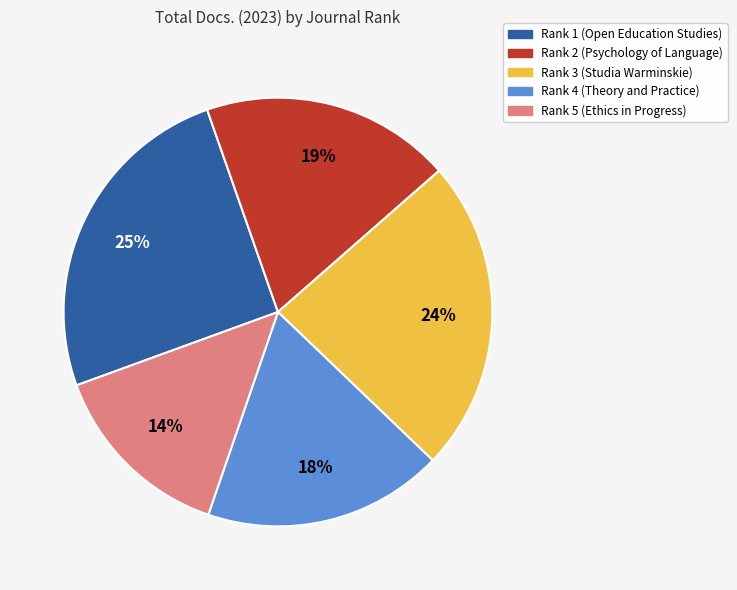

Do Rank 2 (Psychology of Language) and Rank 4 (Theory and Practice) together represent more than half of the pie?

No